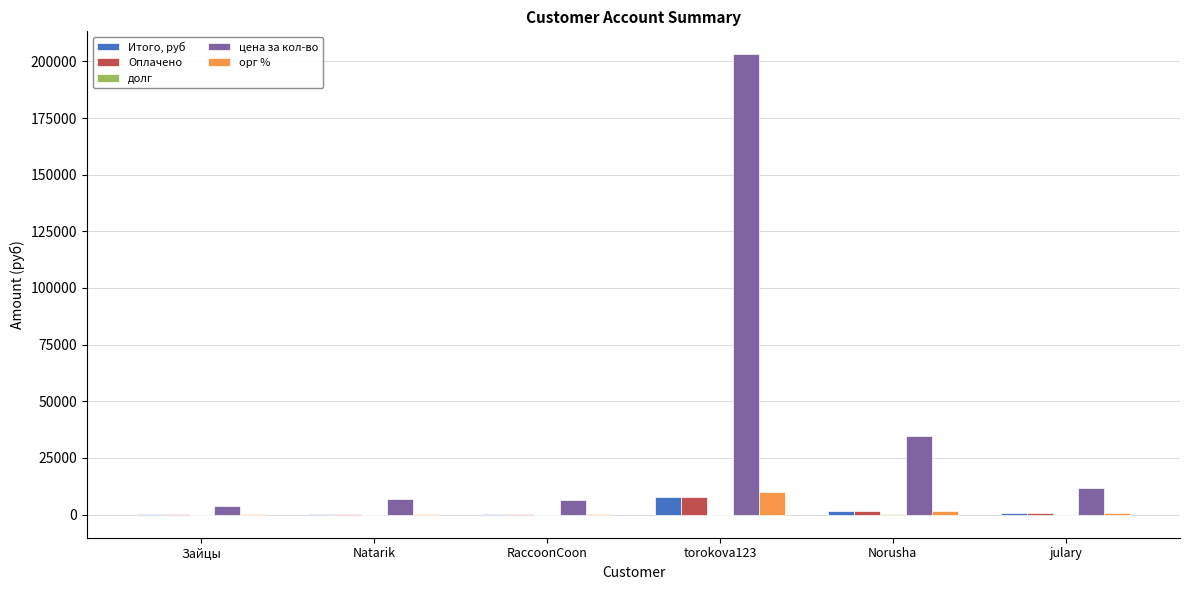

At which category does the chart reach its peak across all series?

torokova123